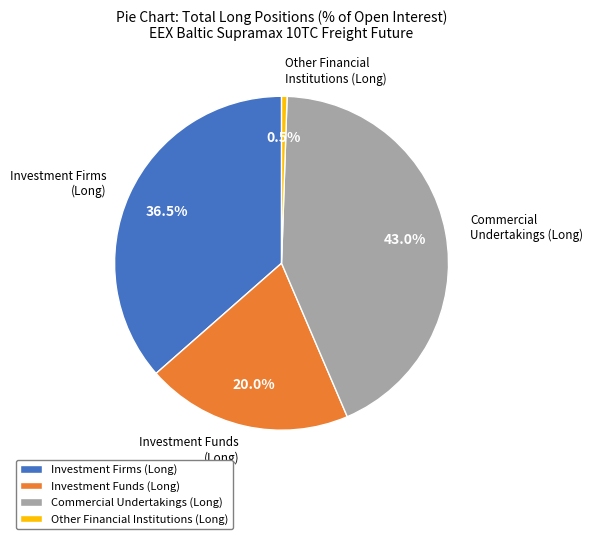

How many segments does this pie chart have?

4